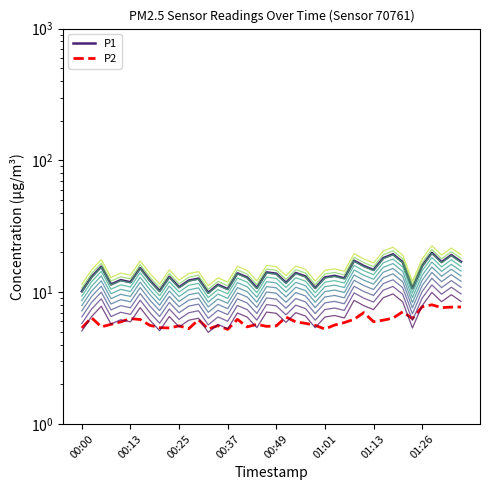

What position from the right is 00:54?

18